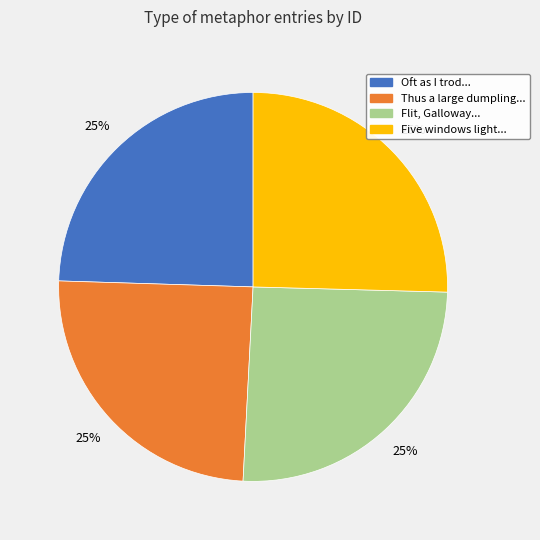

How many slices are in this pie chart?

4